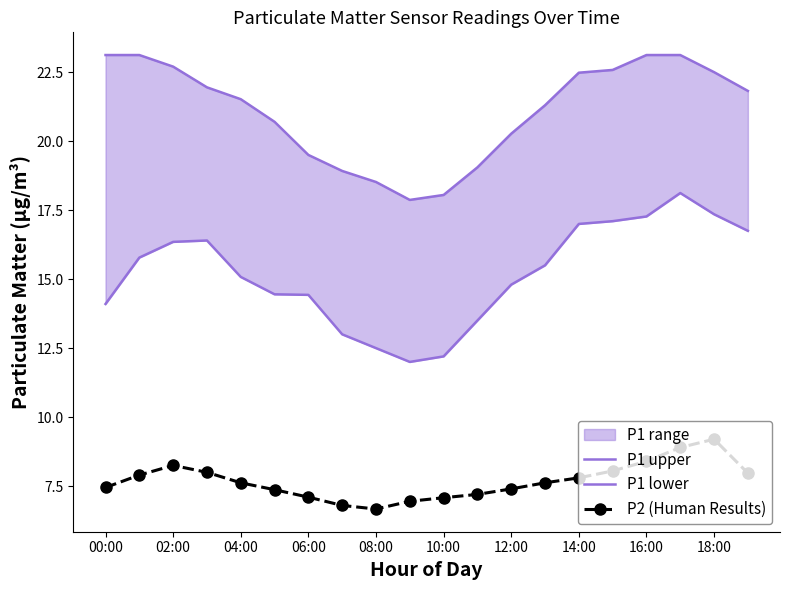

True or false: P2 (Human Results) has a value of 11.5 at 06:00.

False